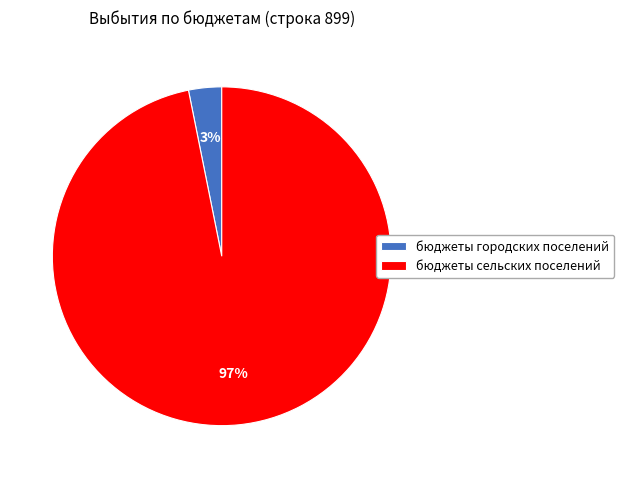

The бюджеты городских поселений slice represents 3% of the pie. True or false?

True